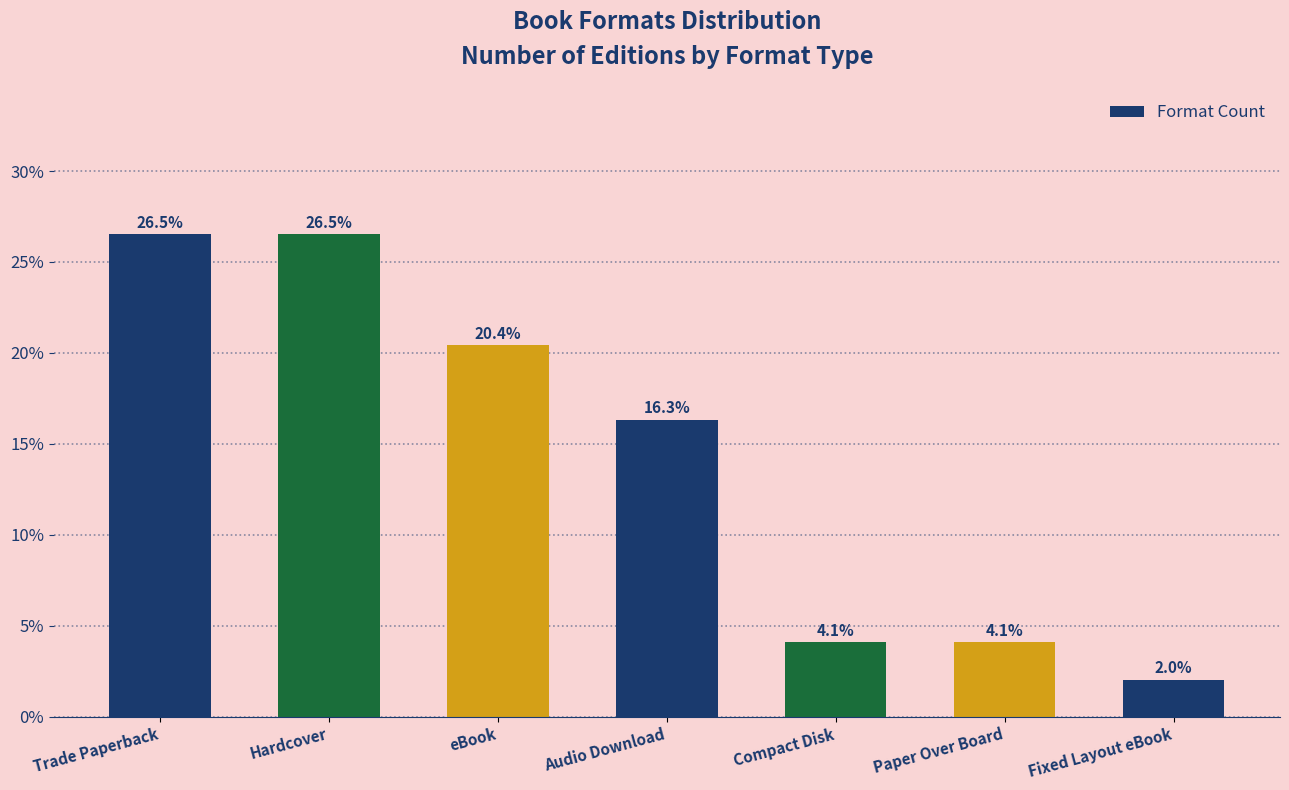

What is the difference between the maximum and minimum values?

24.5